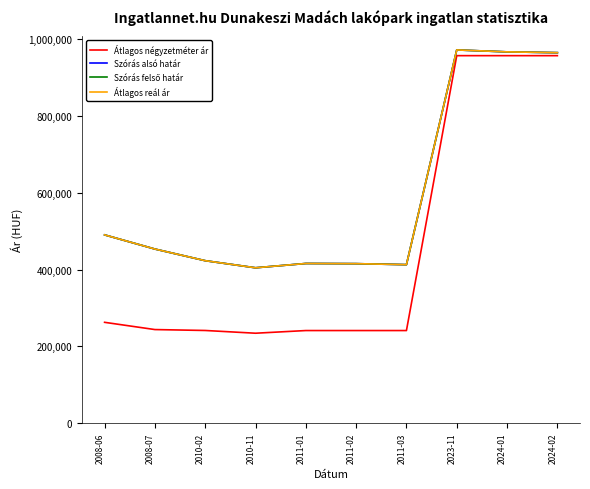

Which category has the lowest value across all series?

2010-11